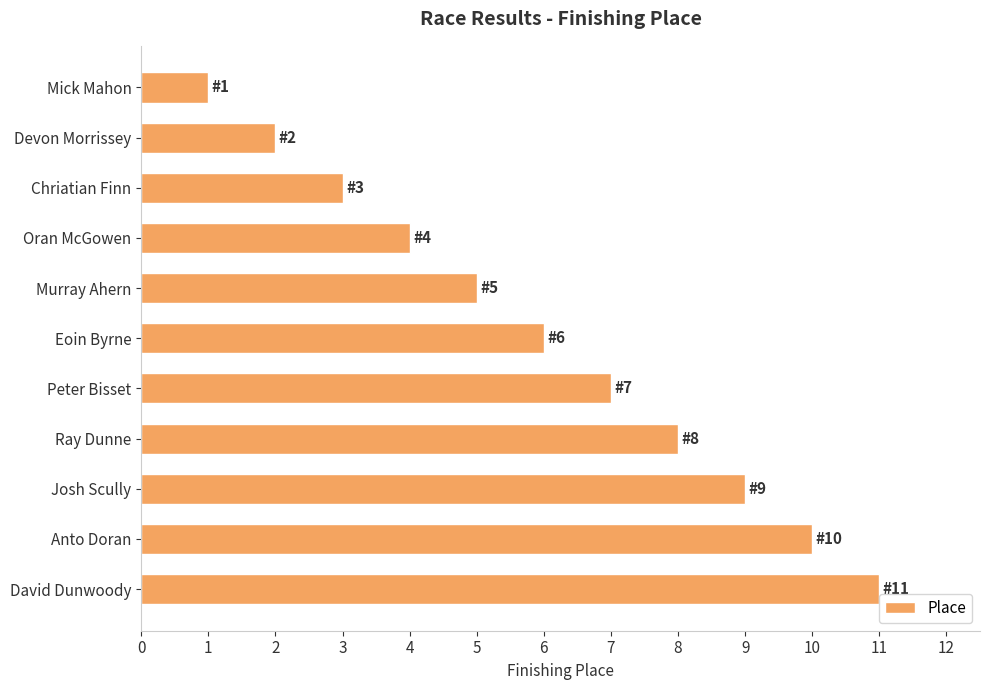

The value at Peter Bisset is 7. True or false?

True